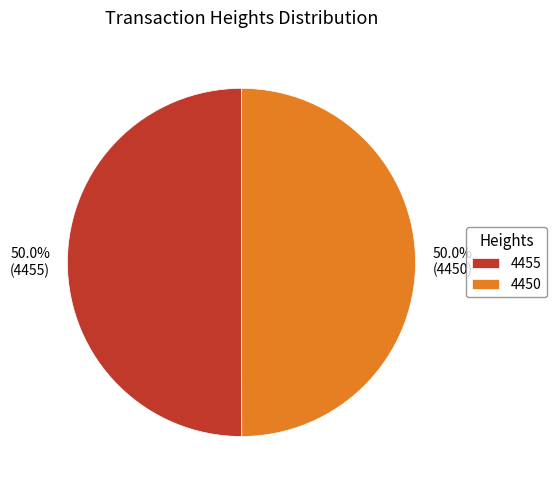

To the nearest percent, what is the average slice percentage?

50%